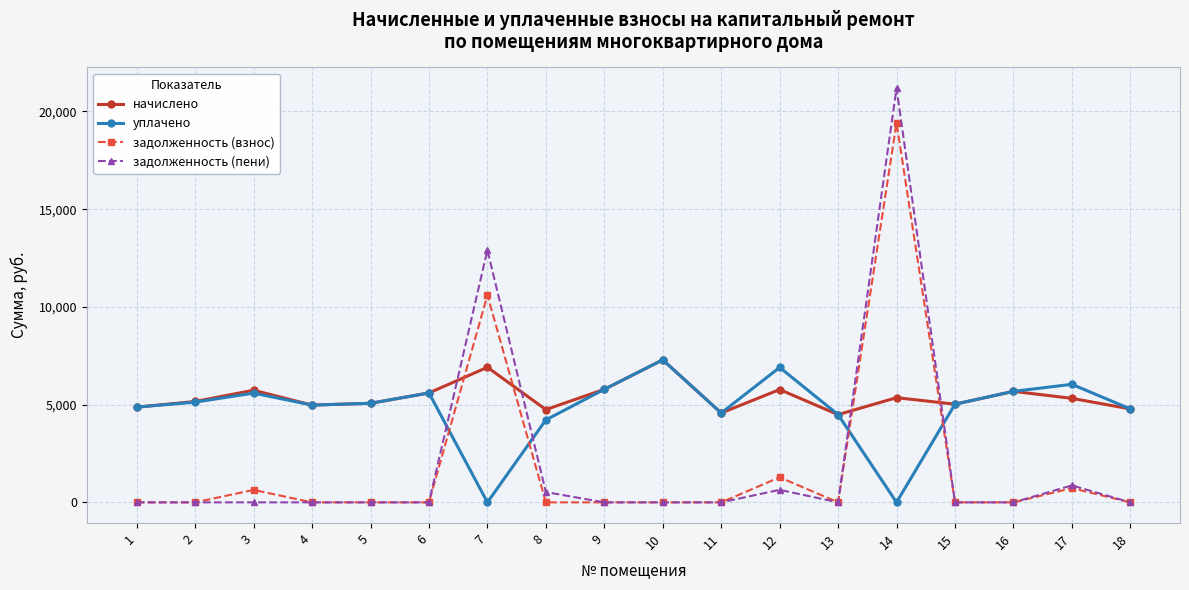

Between 12 and 14, which series saw the biggest shift?

задолженность (пени)